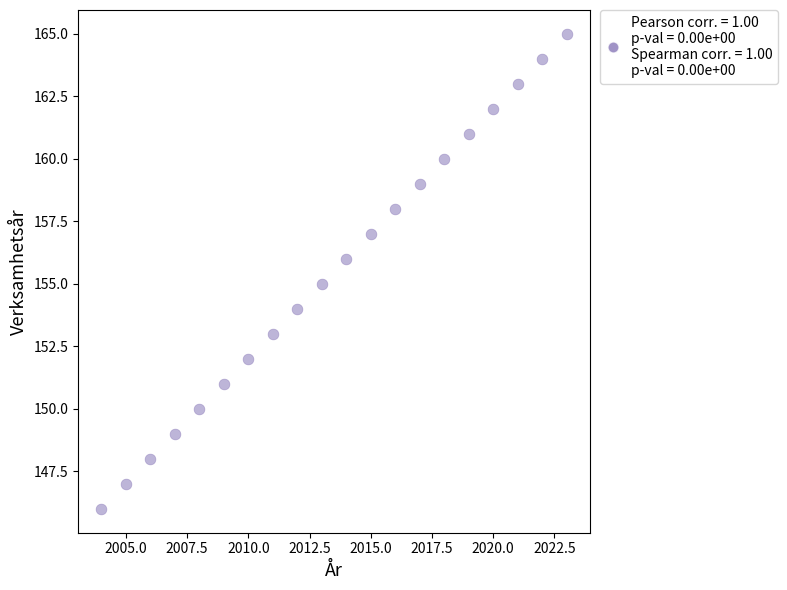

What is the range of X values (max minus min)?

19